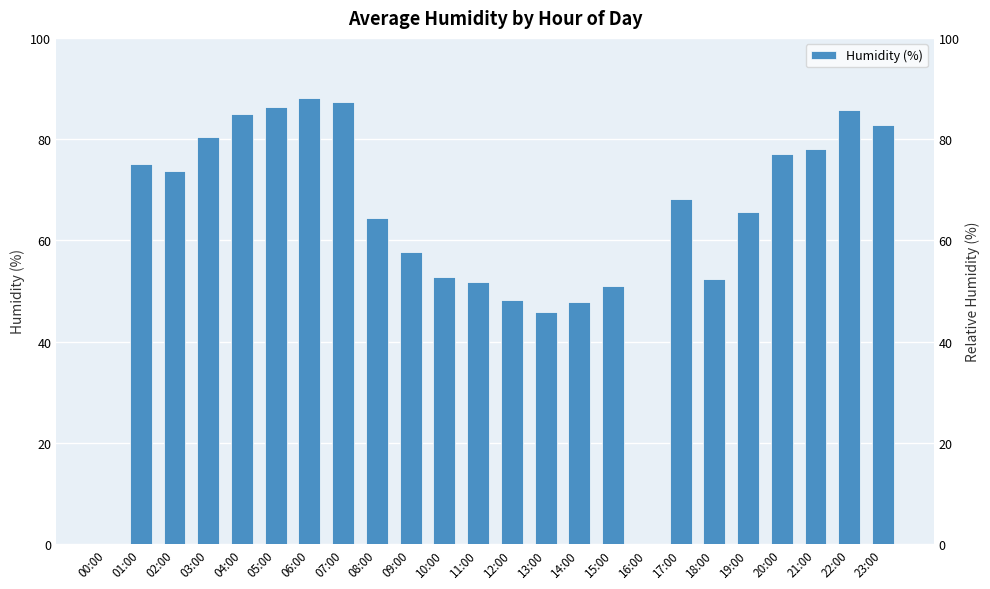

What value does the data have at 06:00?

88.1